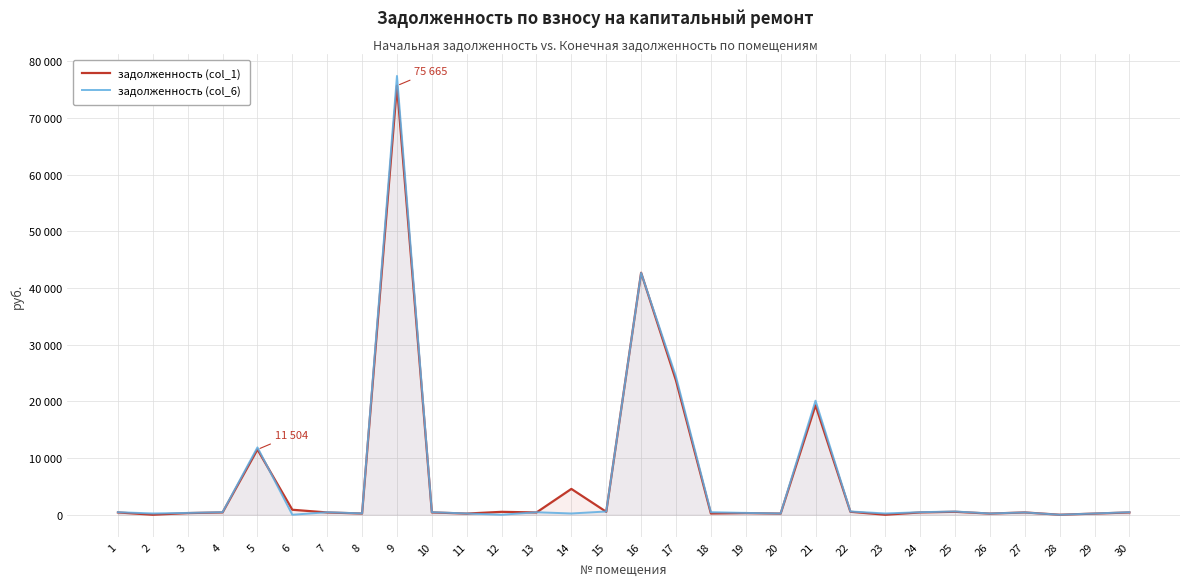

In задолженность (col_1), how many points are higher than both neighbors (excluding endpoints)?

9